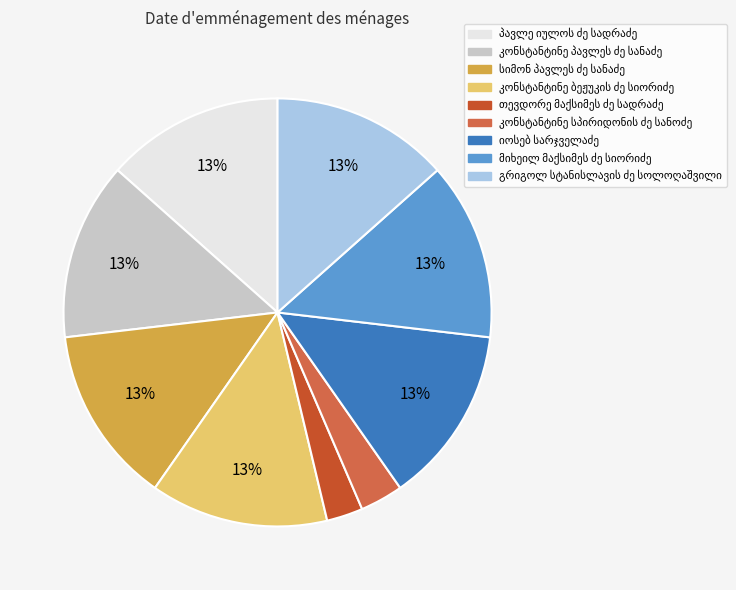

Is there a majority slice in this chart?

No